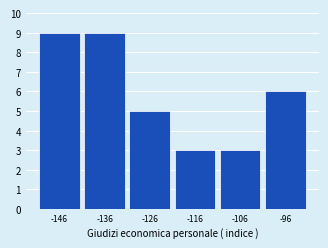

Reading left to right, transcribe all the data shown in this chart.

9	9	5	3	3	6